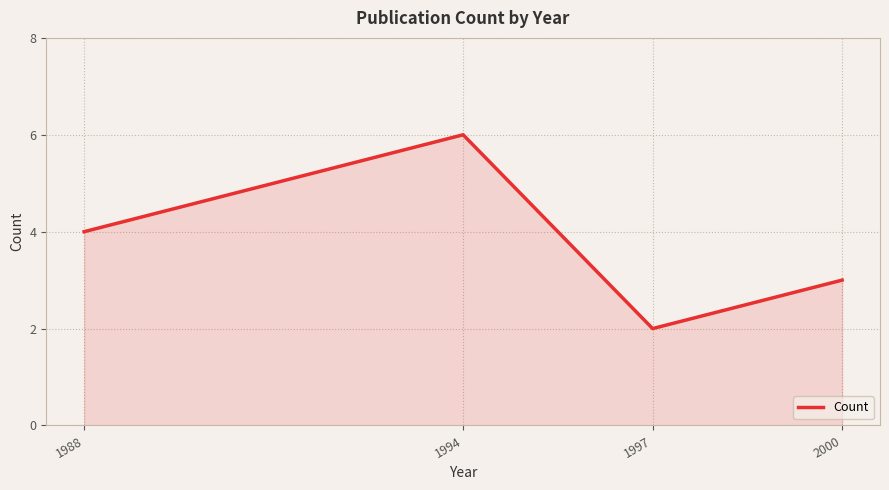

What is the average value?

4